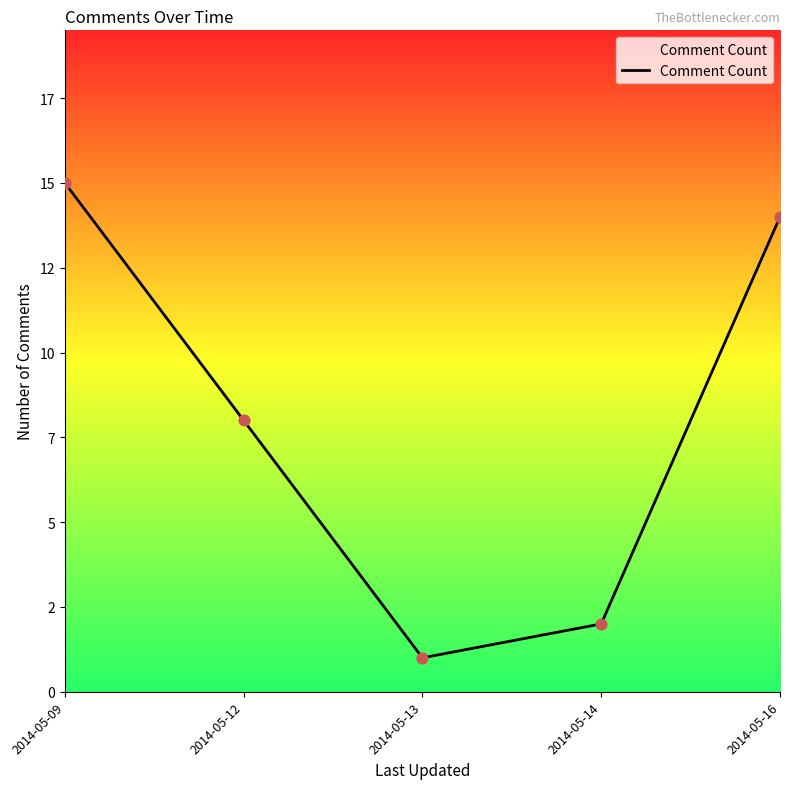

Approximately how many times larger is the value at 2014-05-13 compared to 2014-05-12?

0.1